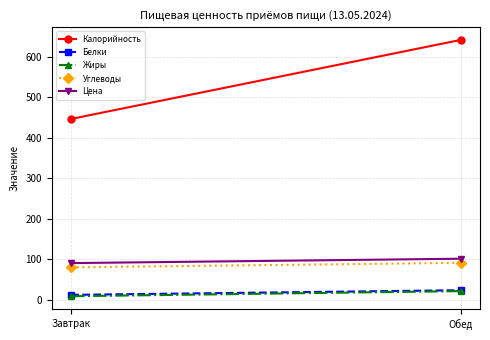

What is the total value across all series at Завтрак?

637.2